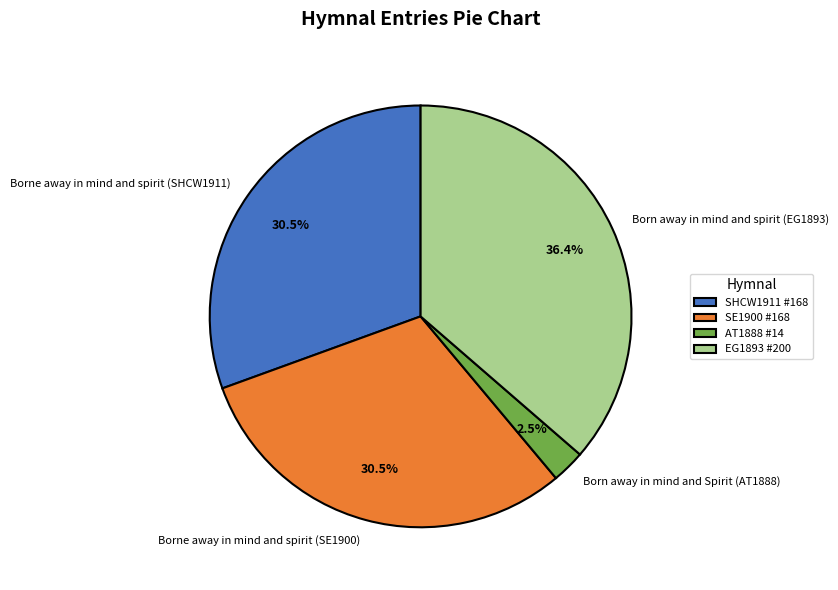

Count the number of slices in the pie.

4